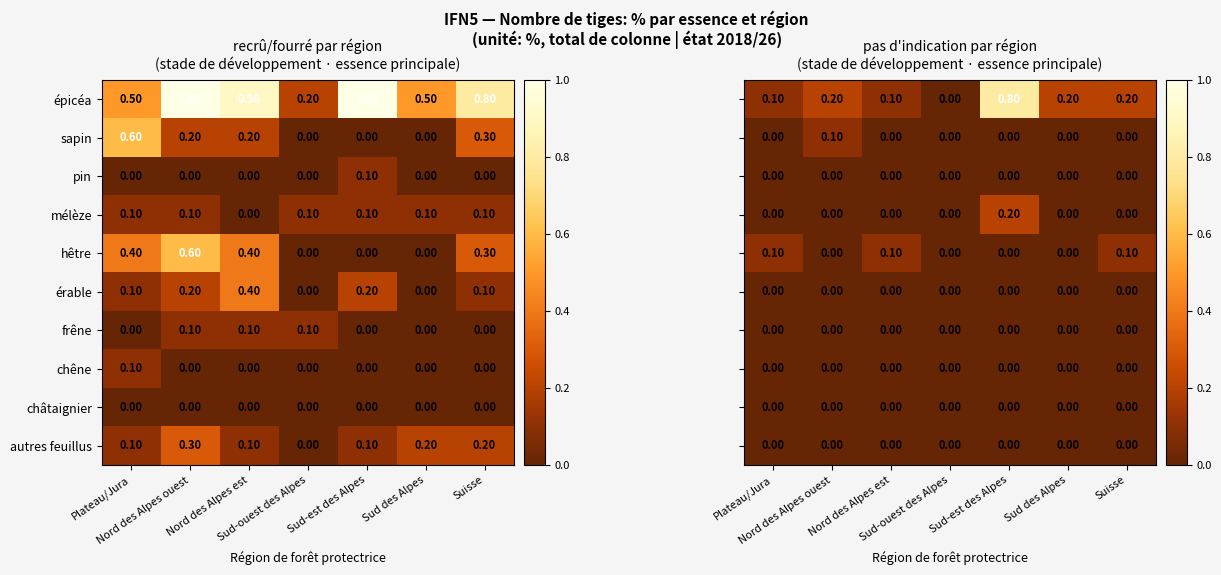

How many positive values does the érable series have?

5